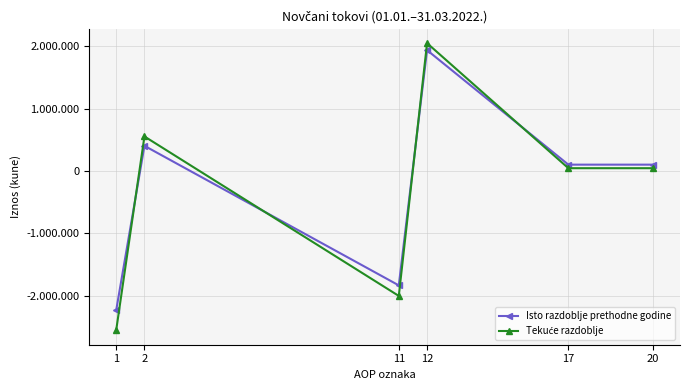

The value of Isto razdoblje prethodne godine at 17 is 135308. True or false?

False